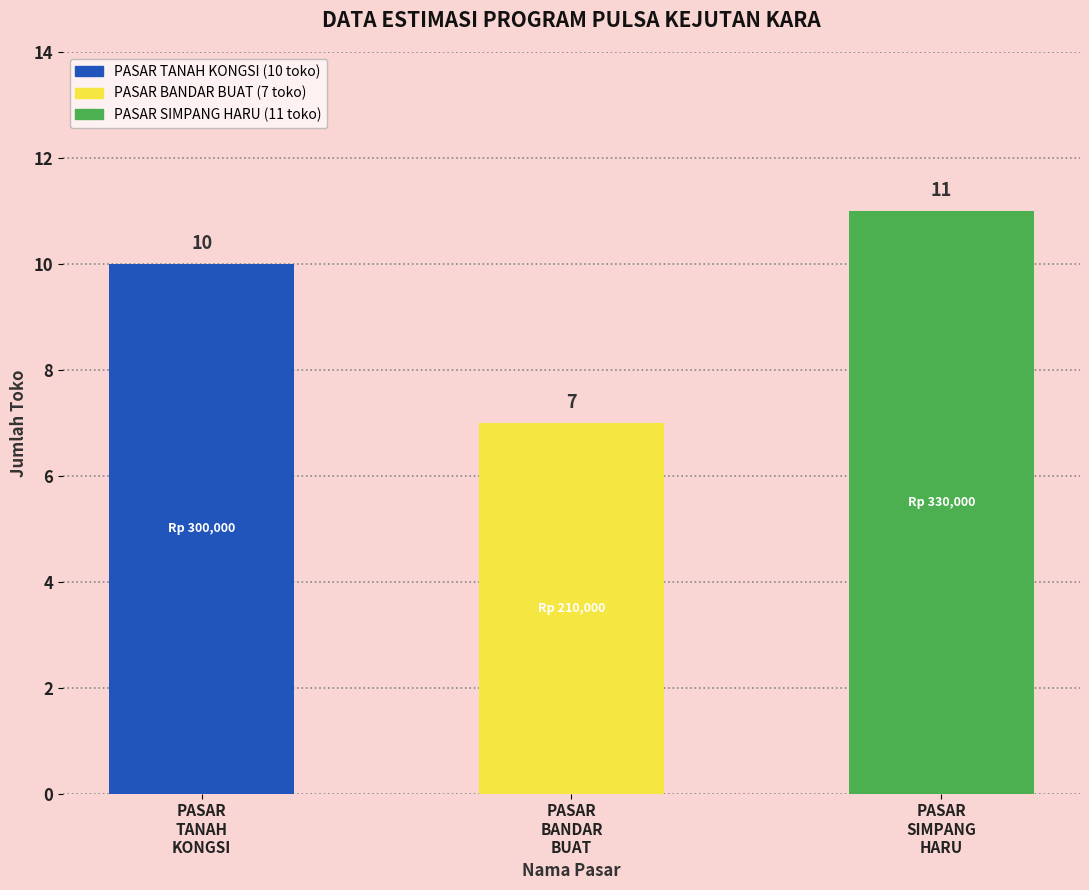

Reading right to left, transcribe all the data shown in this chart.

11	7	10